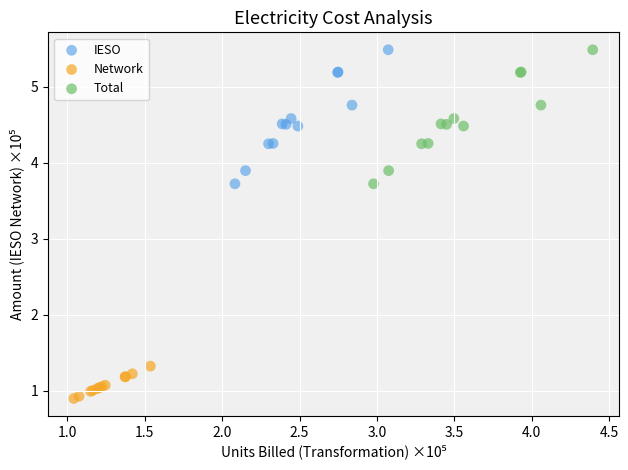

Which series reaches the minimum Y coordinate?

Network